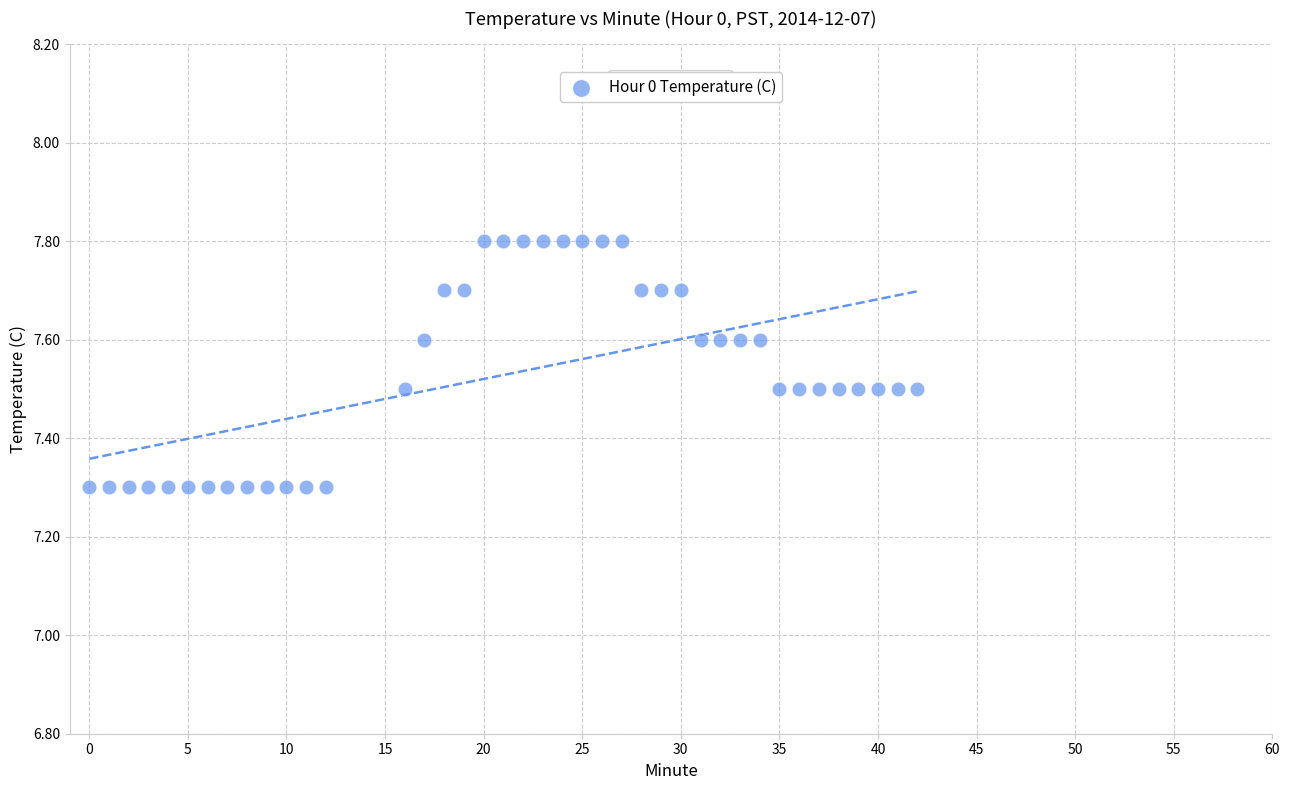

What is the range of X values (max minus min)?

42.0